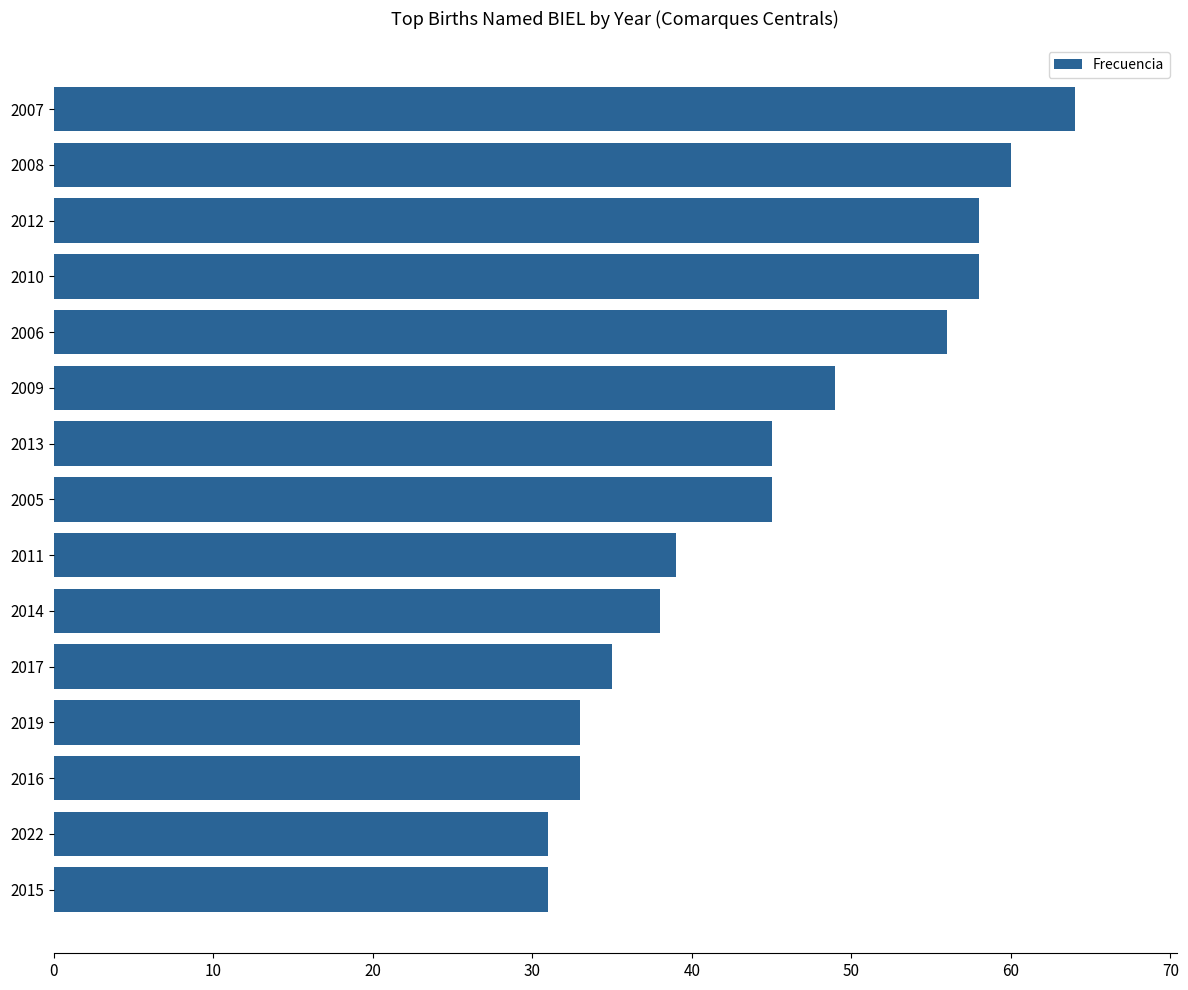

How many categories are shown in the chart?

15